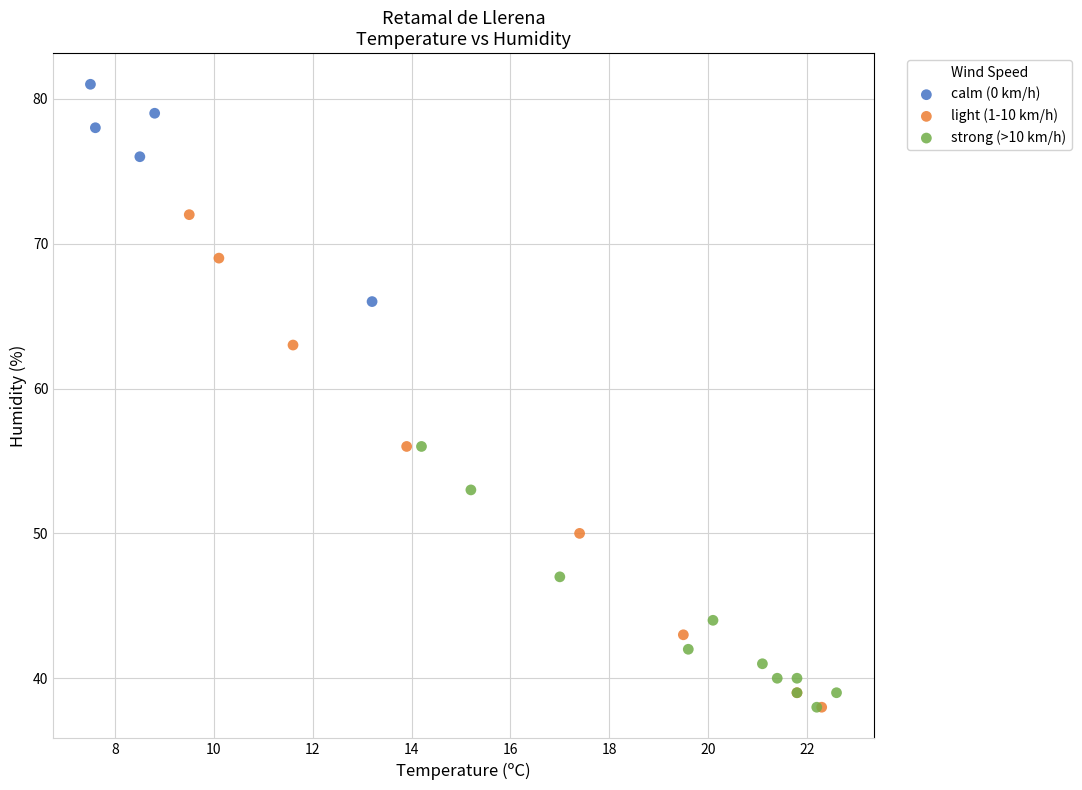

Which series has the largest Y range (max minus min)?

light (1-10 km/h)